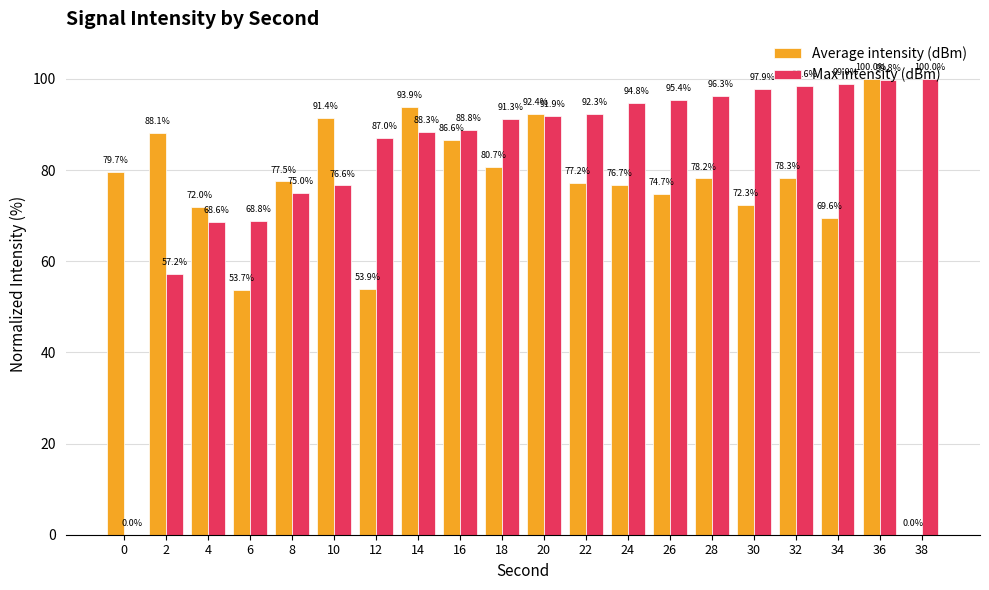

Where is Average intensity (dBm) nearest to the value 50?

6